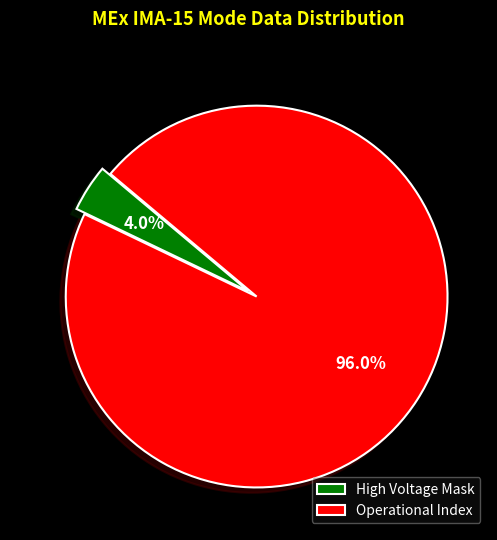

Between Operational Index and High Voltage Mask, which is larger?

Operational Index